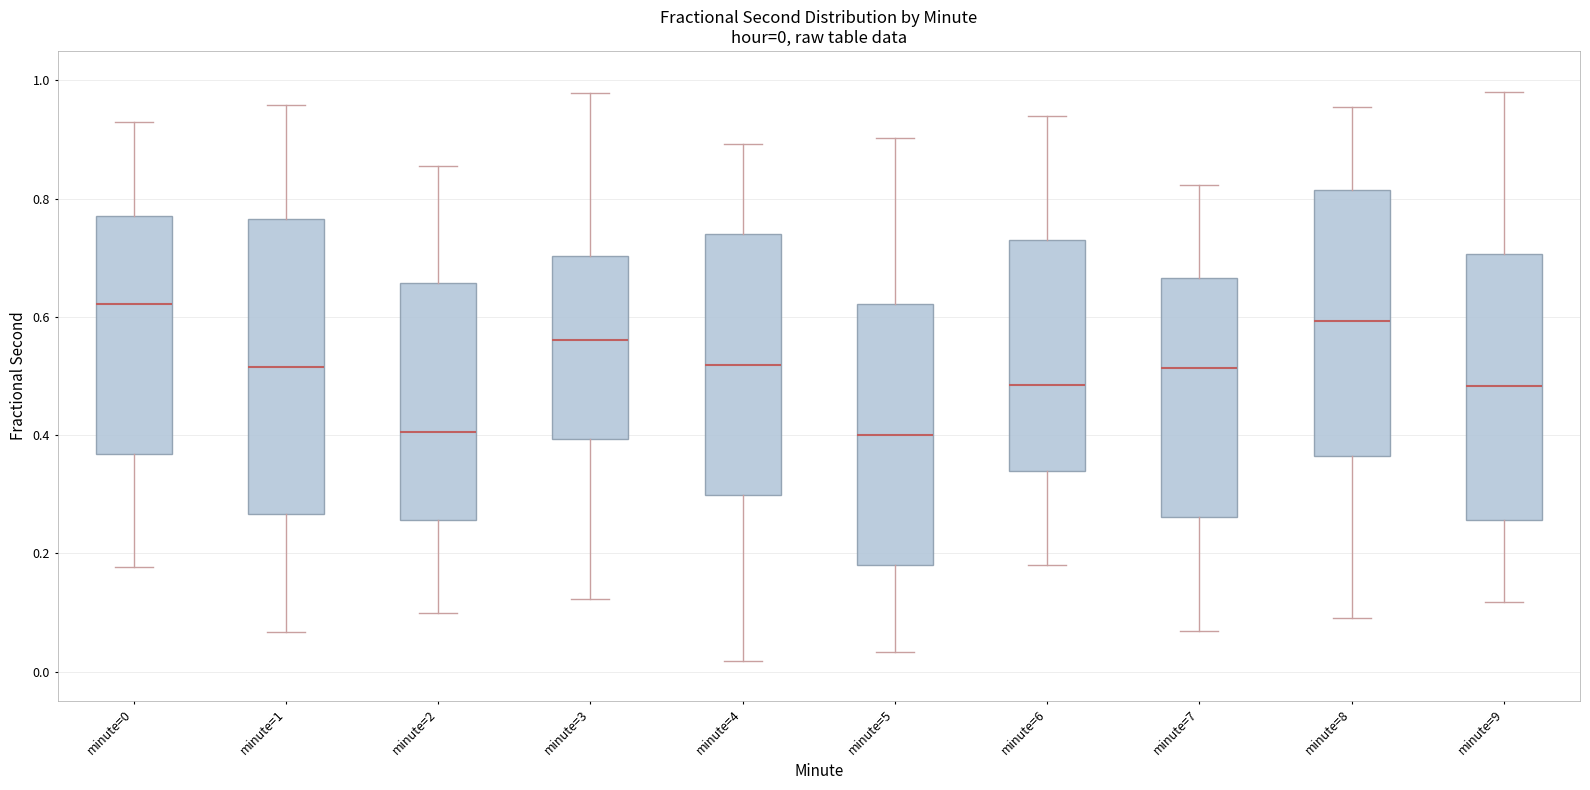

Comparing the boxes themselves (not the whiskers), which one is the tallest?

minute=1